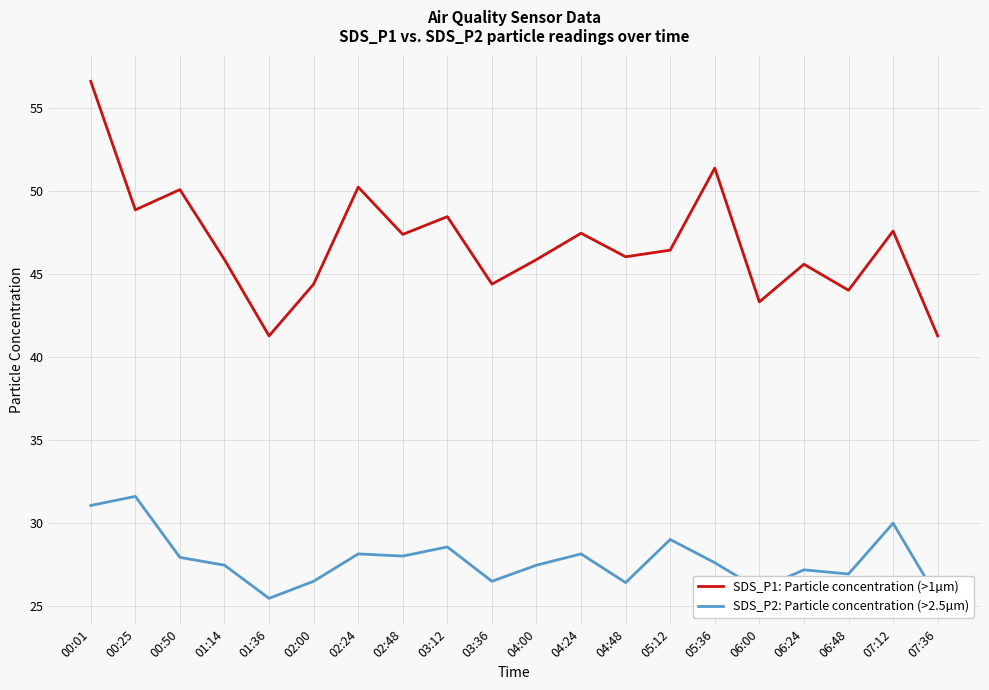

At which category does SDS_P2: Particle concentration (>2.5µm) reach its first local peak?

00:25